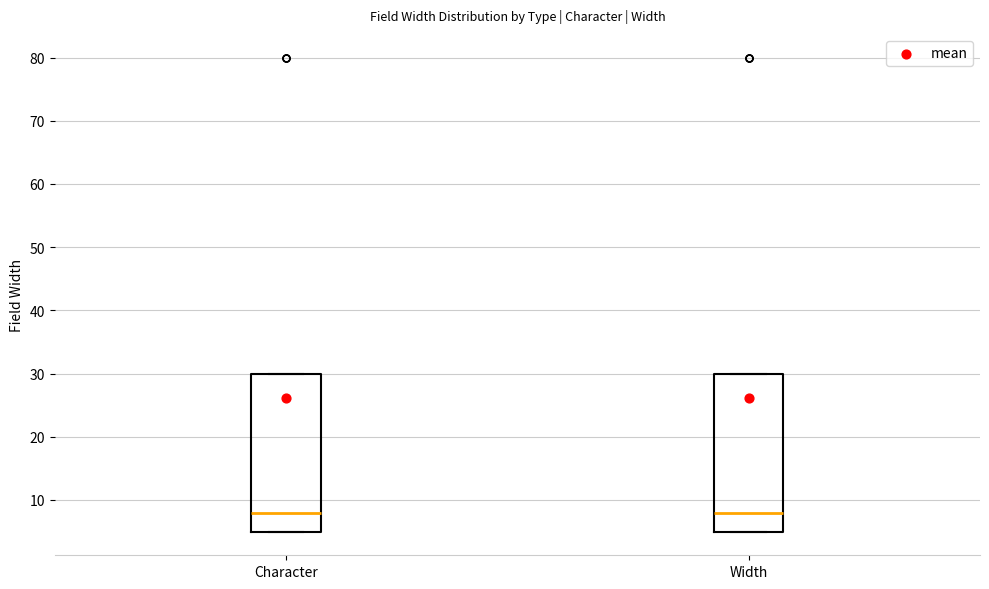

Reading left to right, transcribe this box plot: for each box, give where its median line is, the range the box spans, and where its two whiskers end, as read against the y-axis. The values are not printed on the chart, so give them approximately, as read against the axis.

Character: median 8, box 5 to 30, whiskers 5 to 30
Width: median 8, box 5 to 30, whiskers 5 to 30